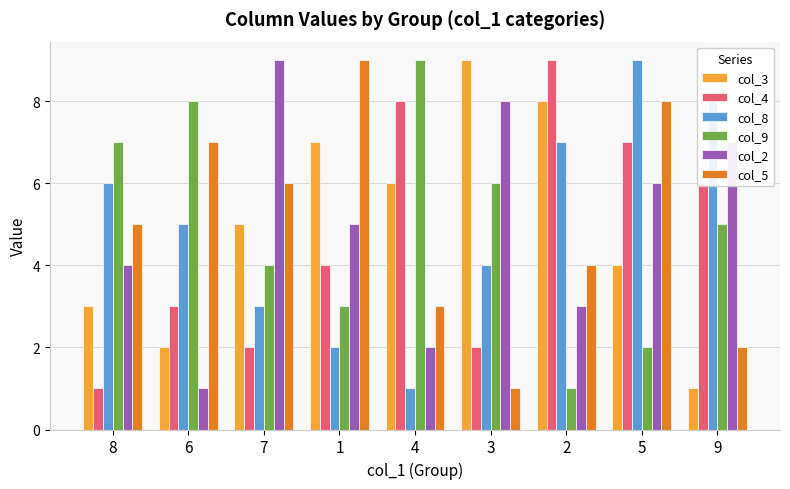

Is the value of col_9 at 6 greater than the value of col_4 at 5?

Yes